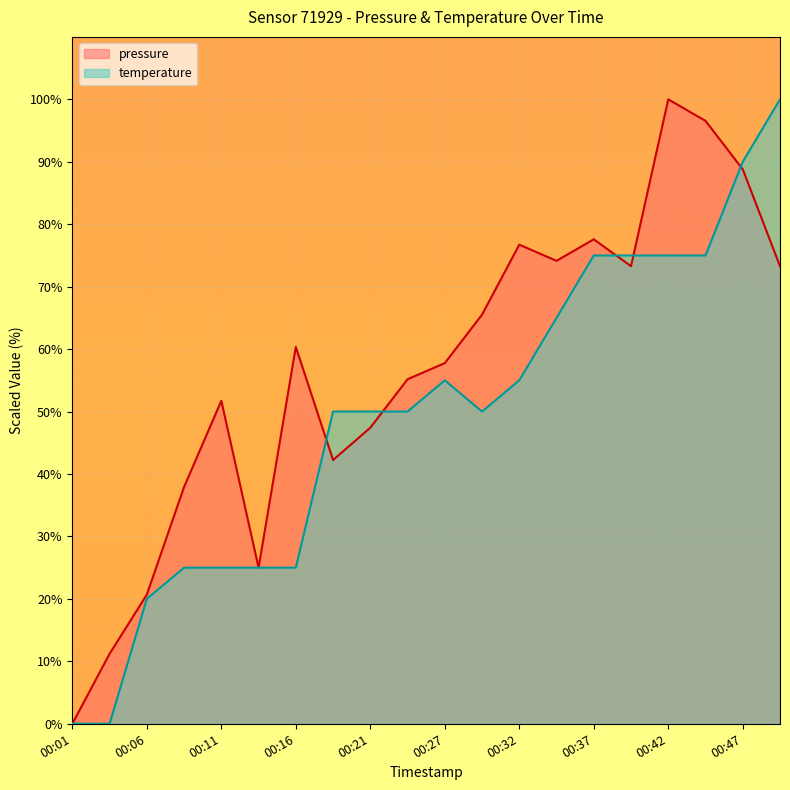

Does the chart display data point markers on the line(s)?

No